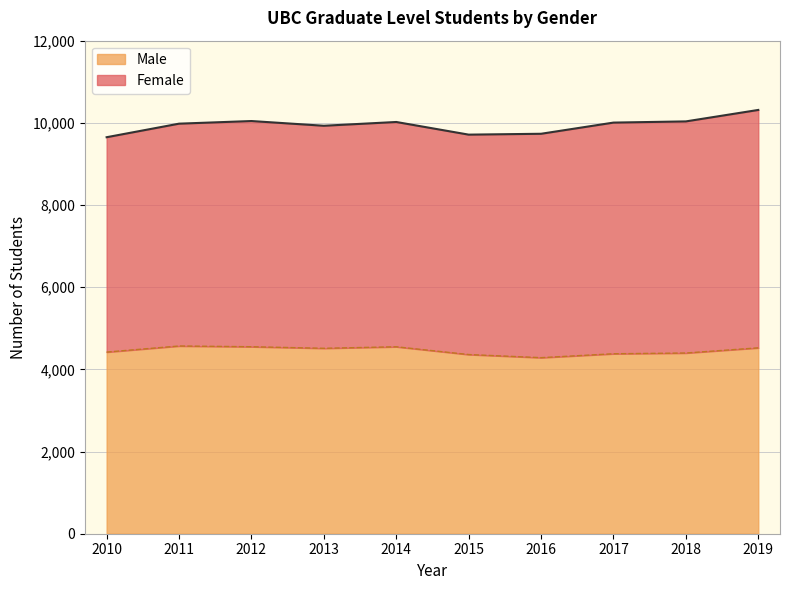

Where is the first local minimum?

2013